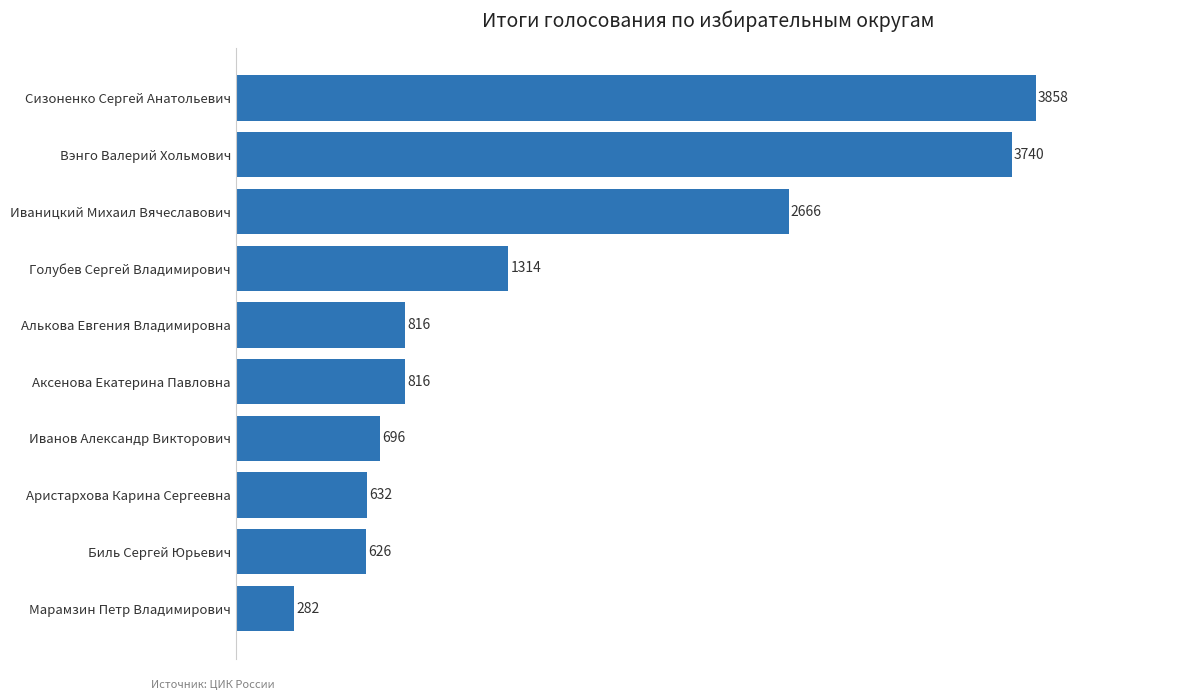

Reading bottom to top, transcribe all the data shown in this chart.

282	626	632	696	816	816	1314	2666	3740	3858